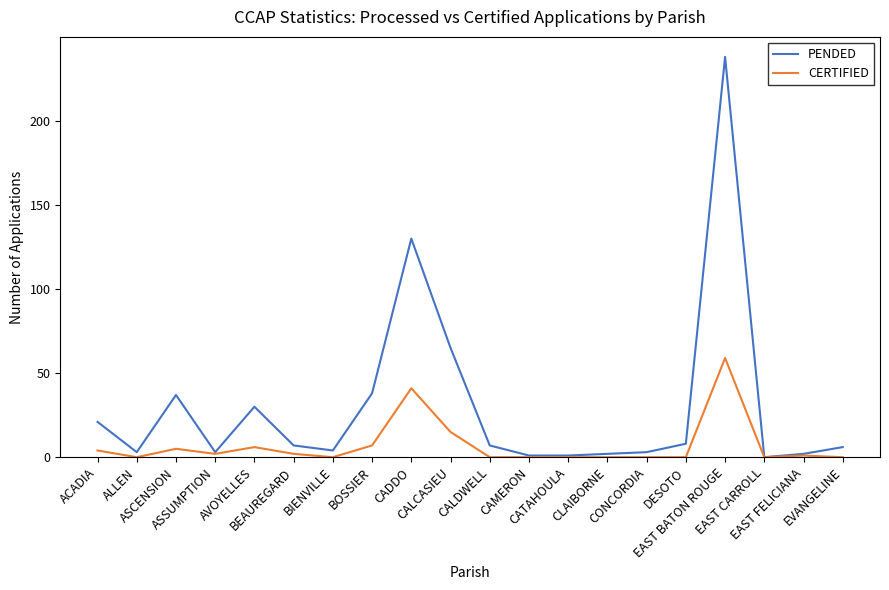

What is the highest value of the PENDED series?

238